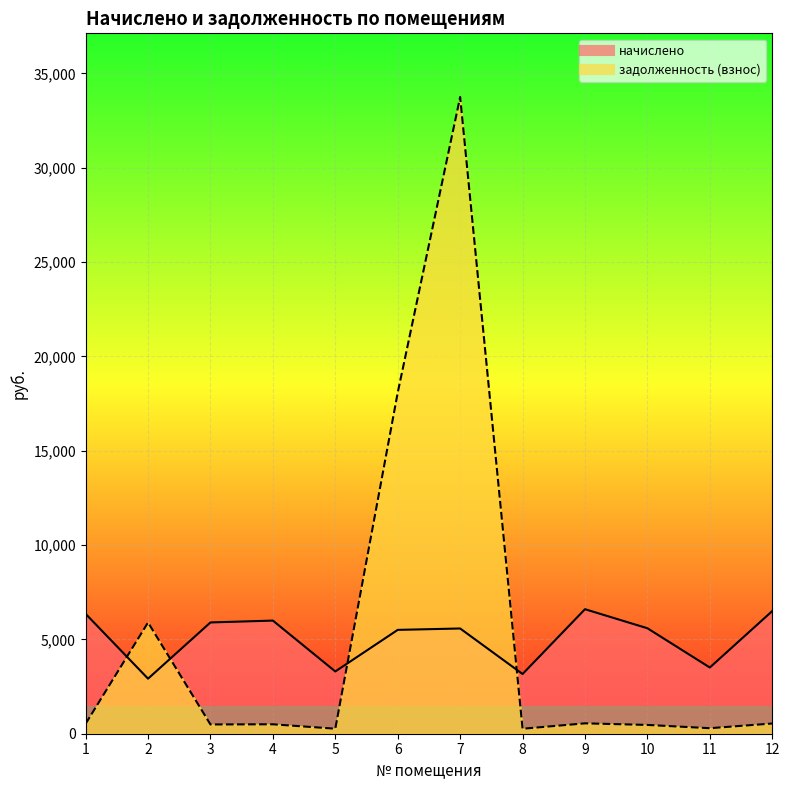

Where does the начислено series first go above 5589?

1